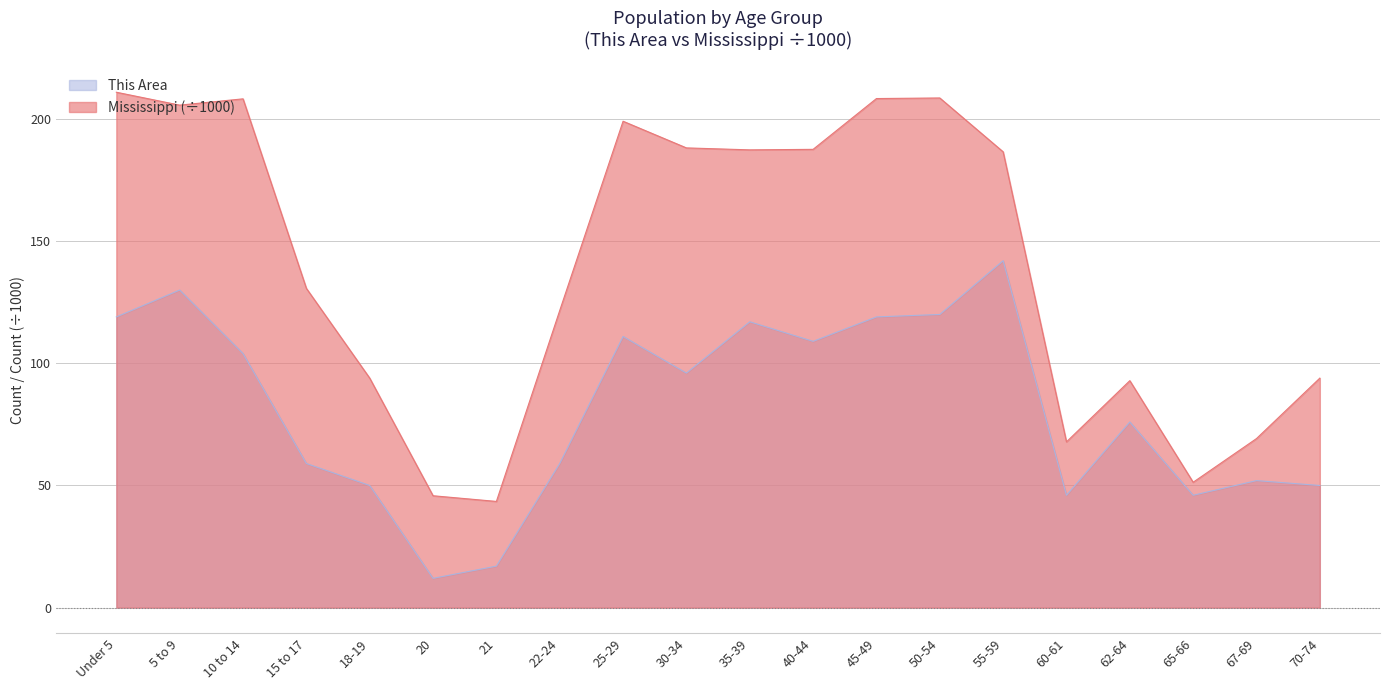

Reading left to right, extract all data points from this chart.

This Area: Under 5=119.0	5 to 9=130.0	10 to 14=104.0	15 to 17=59.0	18-19=50.0	20=12.0	21=17.0	22-24=59.0	25-29=111.0	30-34=96.0	35-39=117.0	40-44=109.0	45-49=119.0	50-54=120.0	55-59=142.0	60-61=46.0	62-64=76.0	65-66=46.0	67-69=52.0	70-74=50.0
Mississippi: Under 5=211.0	5 to 9=205.7	10 to 14=208.2	15 to 17=130.7	18-19=93.9	20=45.8	21=43.5	22-24=121.6	25-29=199.1	30-34=188.2	35-39=187.4	40-44=187.6	45-49=208.4	50-54=208.6	55-59=186.6	60-61=67.9	62-64=92.9	65-66=51.3	67-69=69.2	70-74=93.9